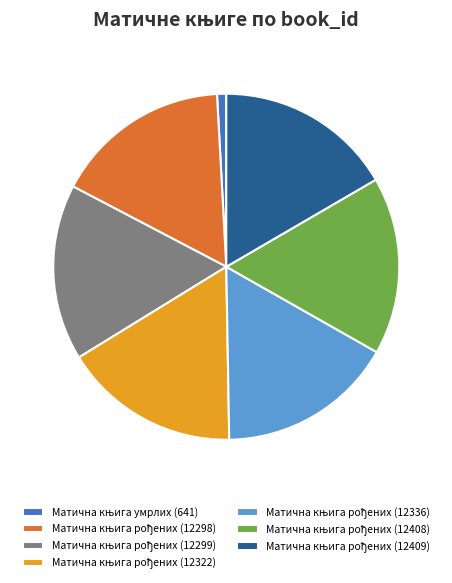

Is there a majority slice in this chart?

No